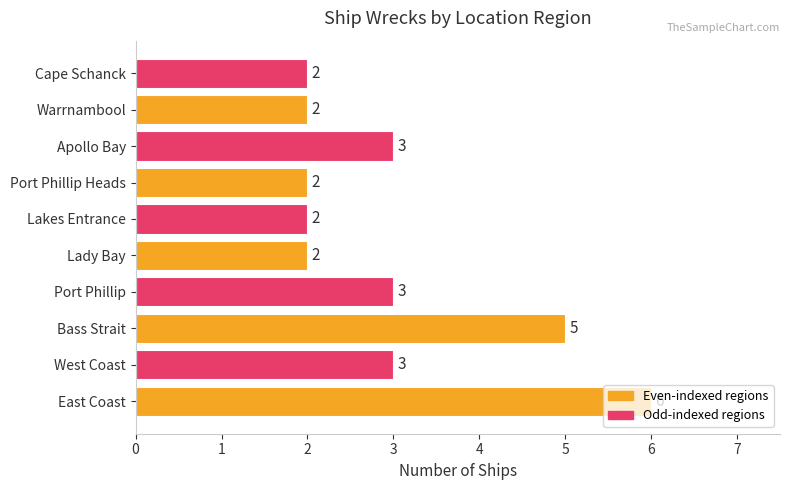

How many data points does each series have?

10